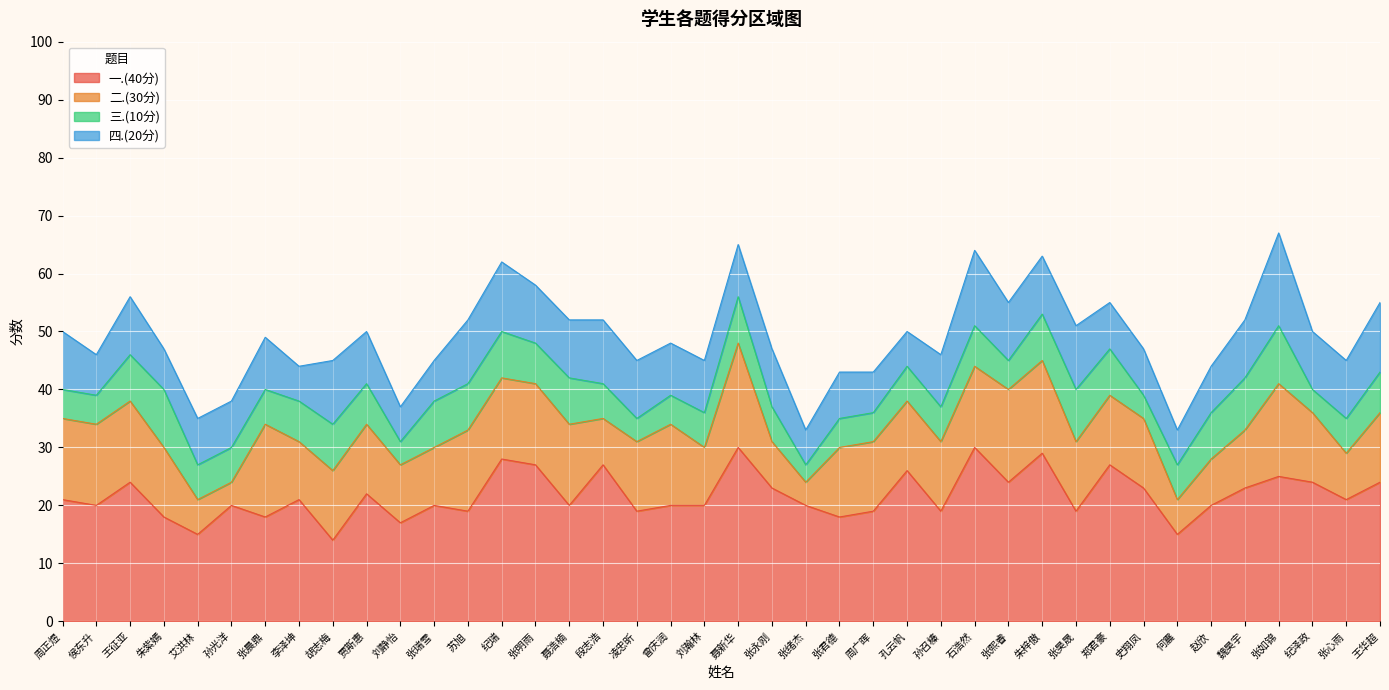

The value of 四.(20分) at 侯东升 is 4. True or false?

False